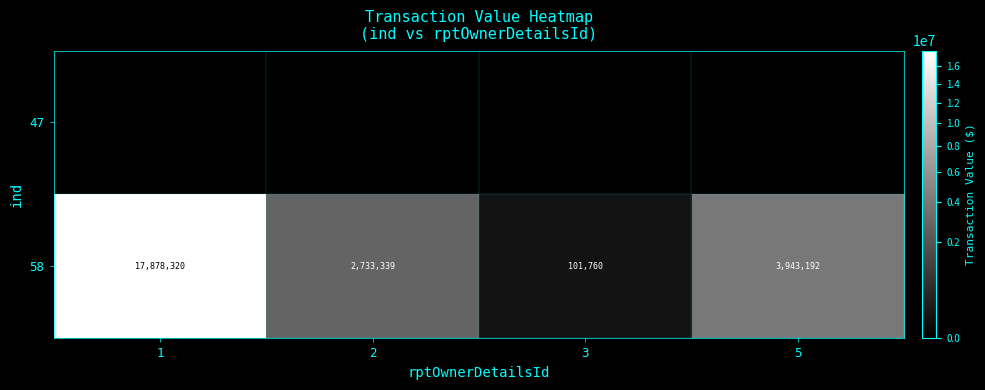

At which category does the chart reach its minimum across all series?

1